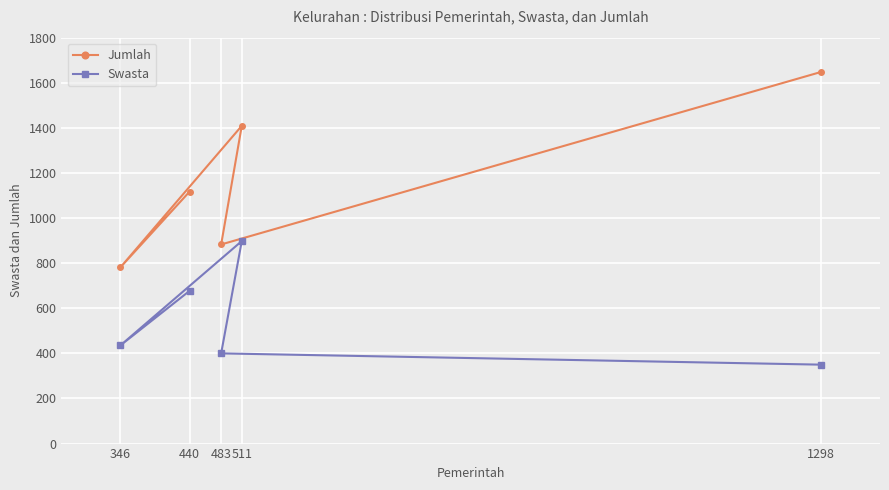

What is the average value of the Jumlah series?

1168